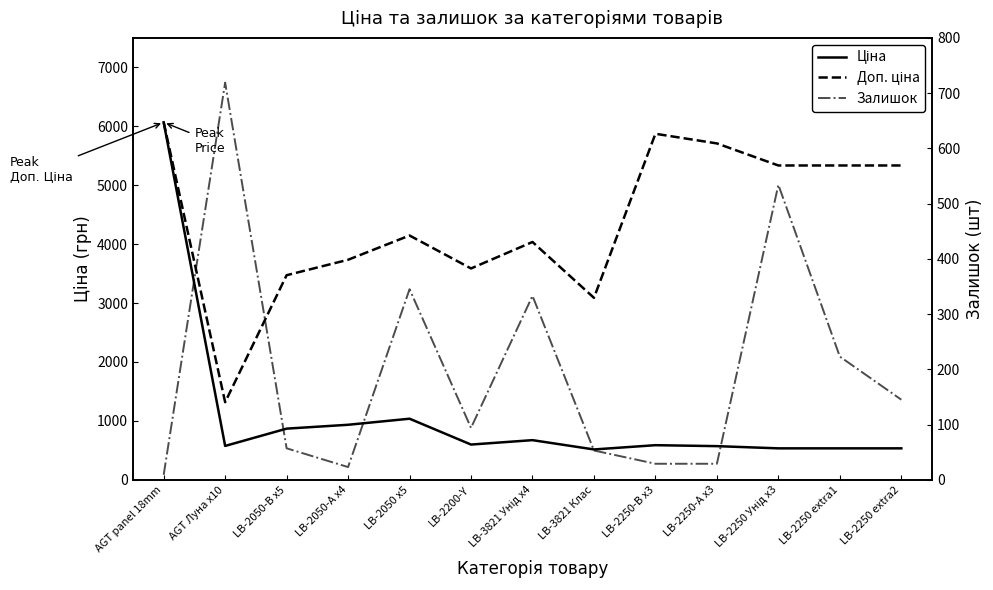

What is the difference between the maximum and minimum values in the Доп. ціна series?

4750.6